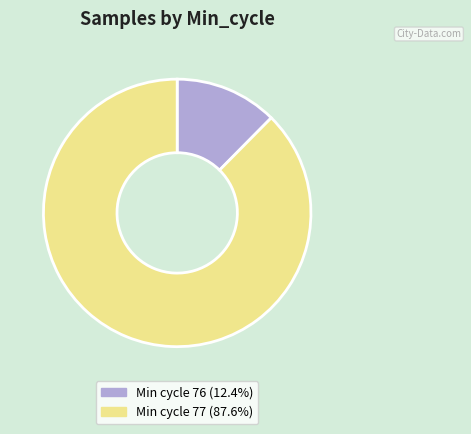

Is there a majority slice in this chart?

Yes